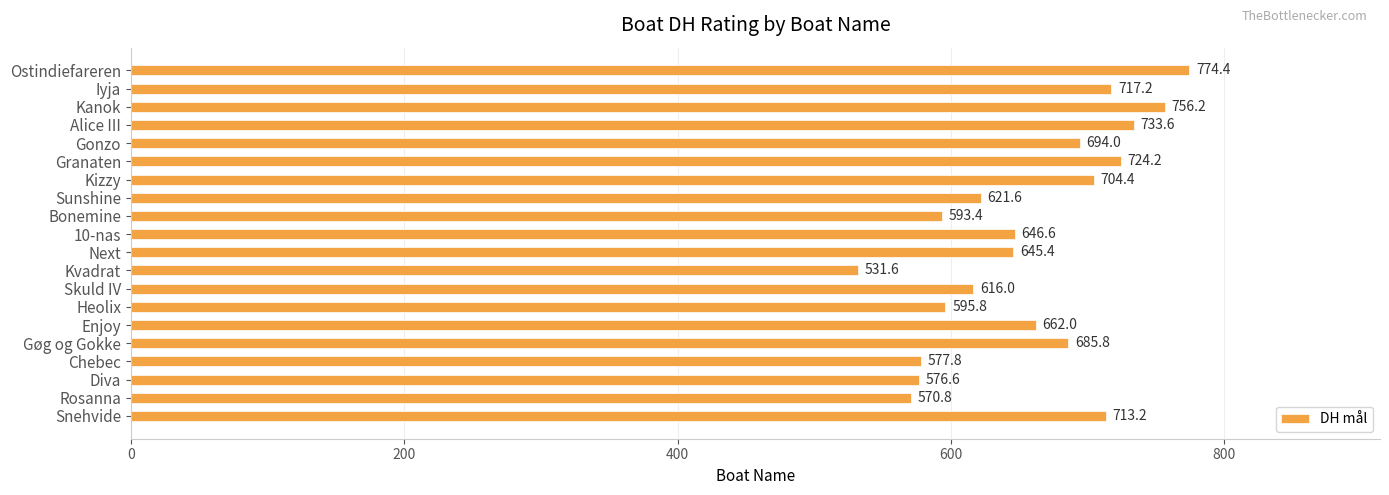

Which category has the lowest value across all series?

Kvadrat